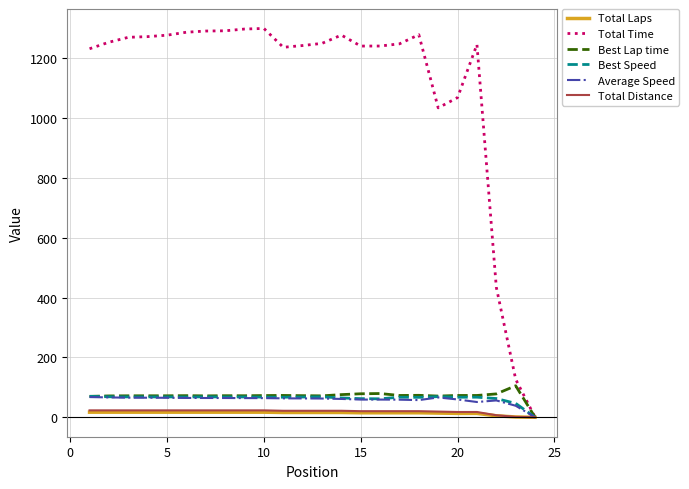

What is the maximum value for Best Speed?

70.0